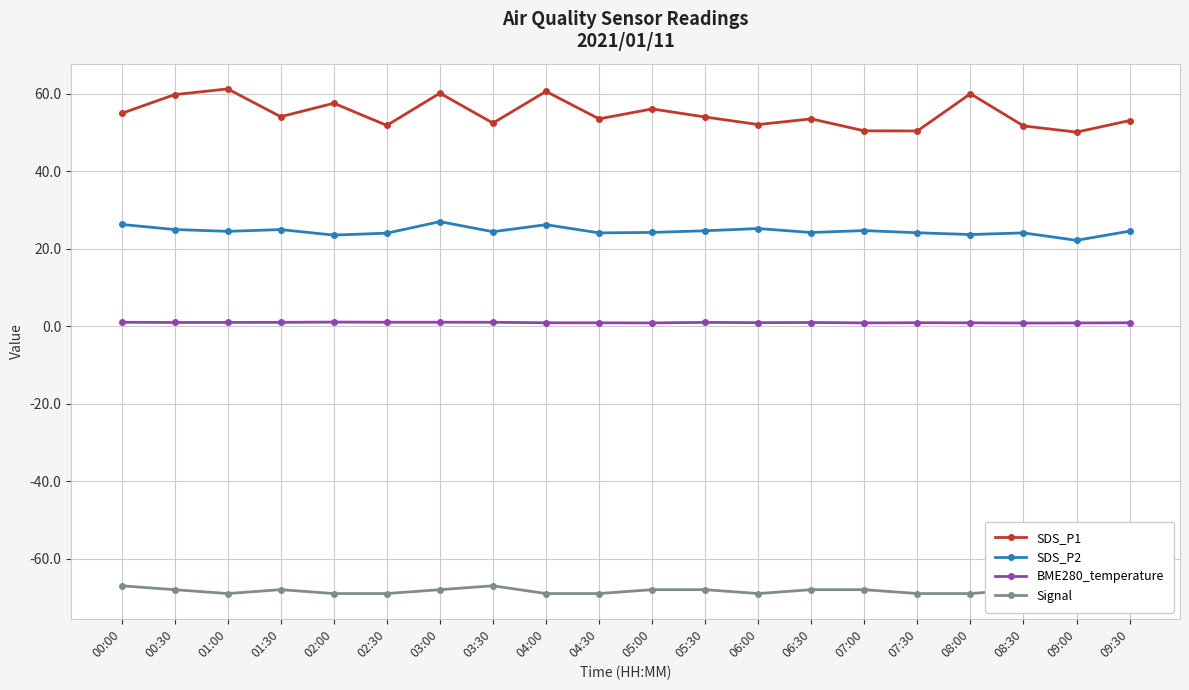

Does the chart have visible grid lines?

Yes